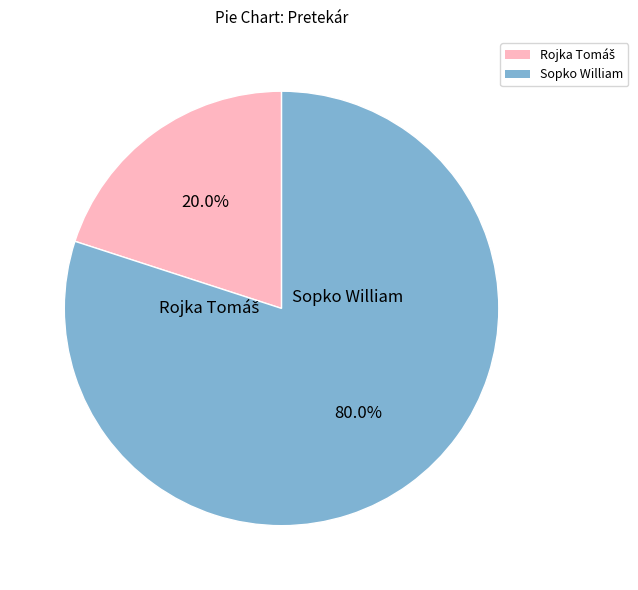

What is the largest slice in the pie chart?

Sopko William